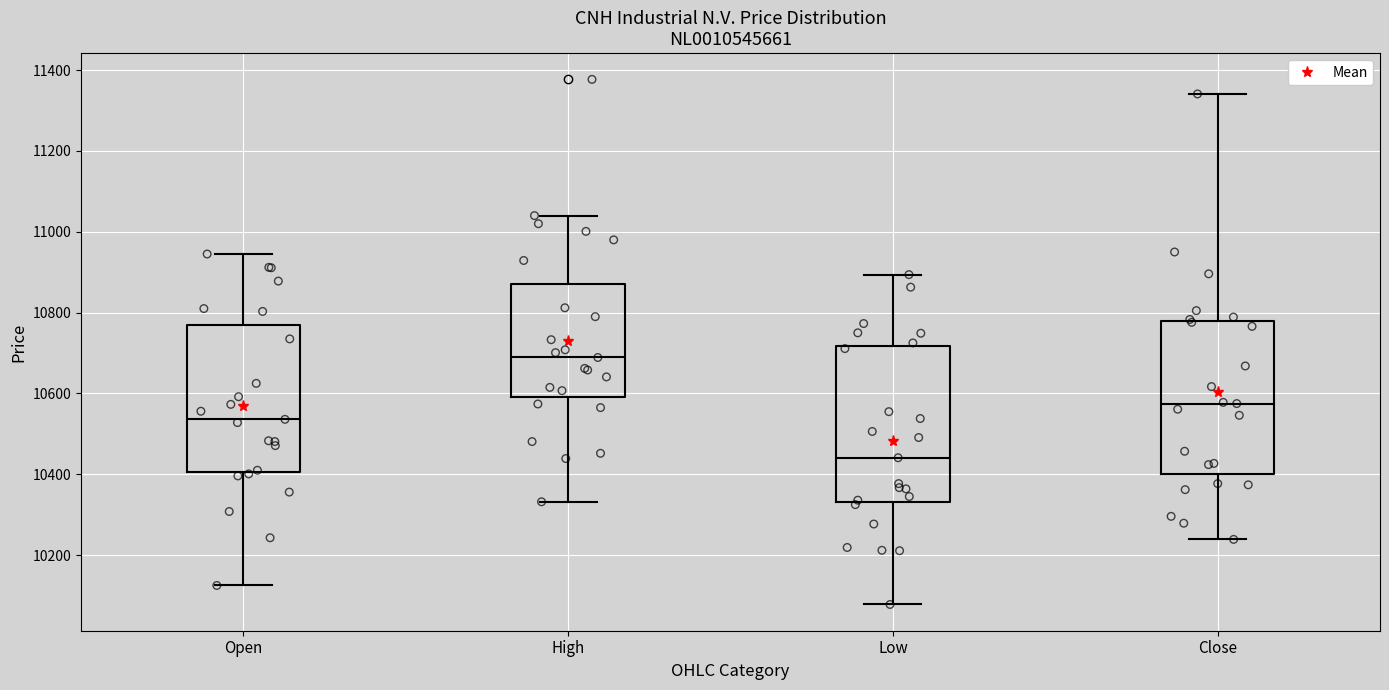

Reading left to right, transcribe this box plot: for each box, give where its median line is, the range the box spans, and where its two whiskers end, as read against the y-axis. The values are not printed on the chart, so give them approximately, as read against the axis.

Open: median 10540, box 10400 to 10760, whiskers 10120 to 10940
High: median 10680, box 10600 to 10880, whiskers 10340 to 11040
Low: median 10440, box 10340 to 10720, whiskers 10080 to 10900
Close: median 10580, box 10400 to 10780, whiskers 10240 to 11340